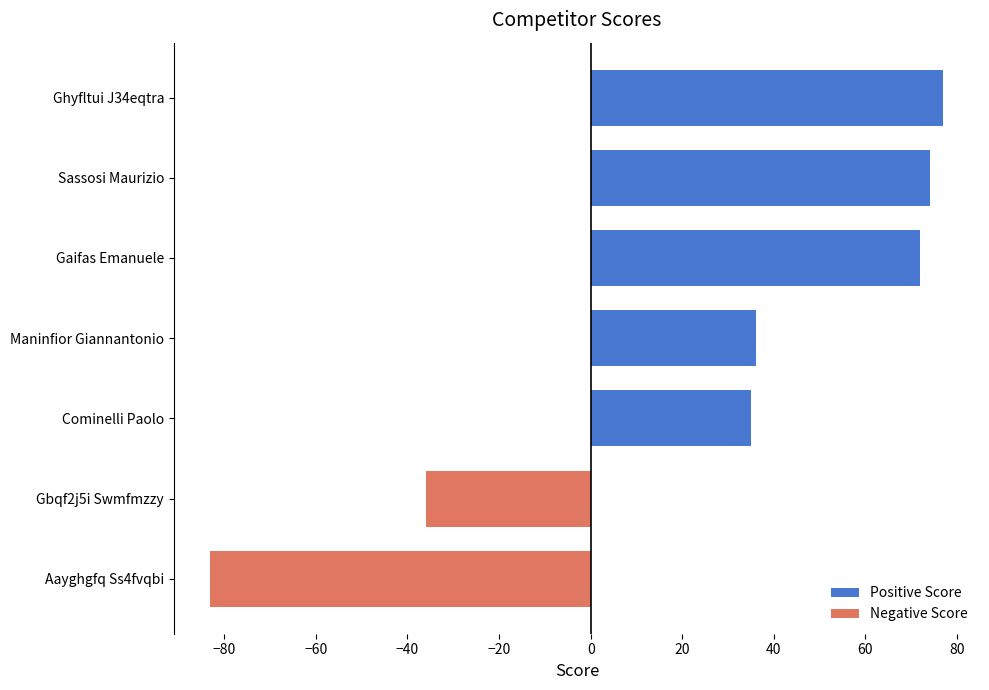

What is the sum of the values at Gaifas Emanuele and Cominelli Paolo?

107